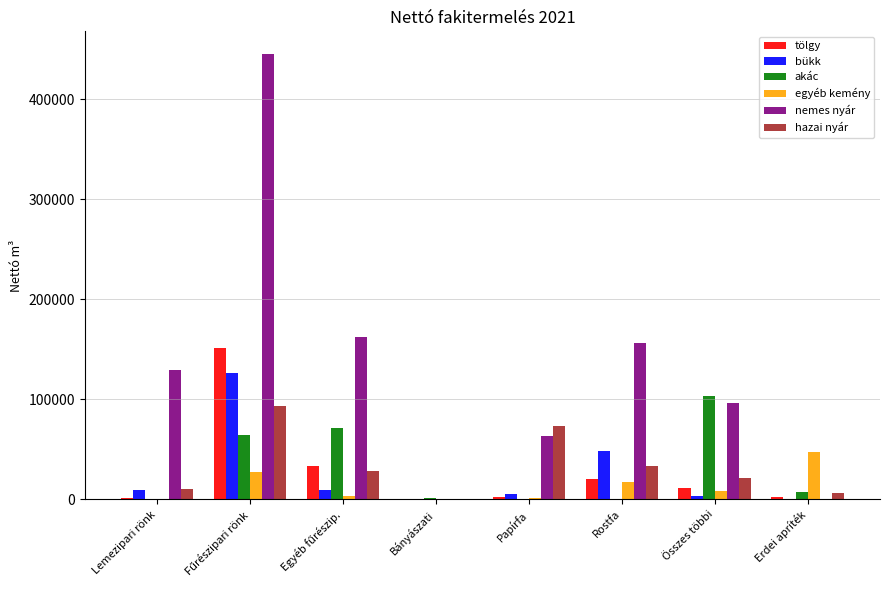

What is the sum of all egyéb kemény values?

105273.7